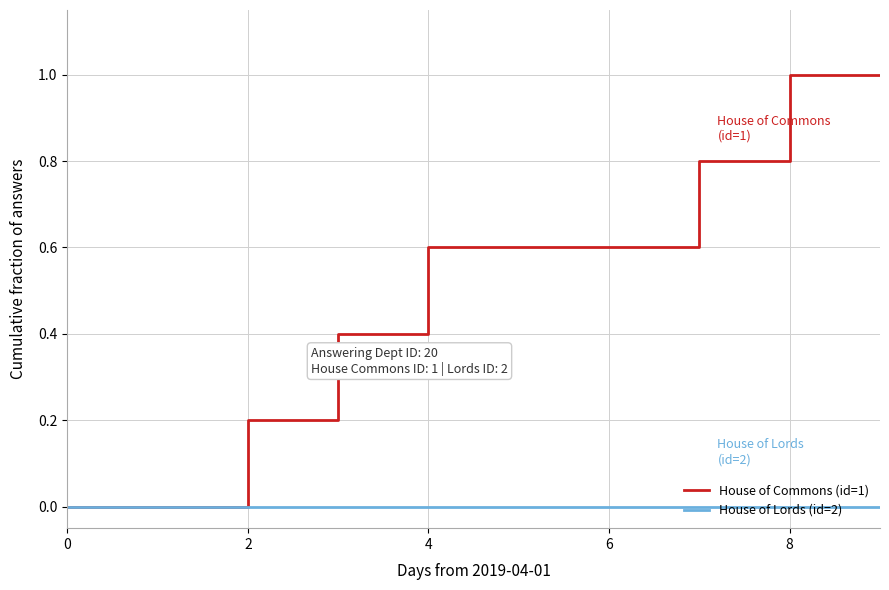

What is the greatest value displayed?

1.0